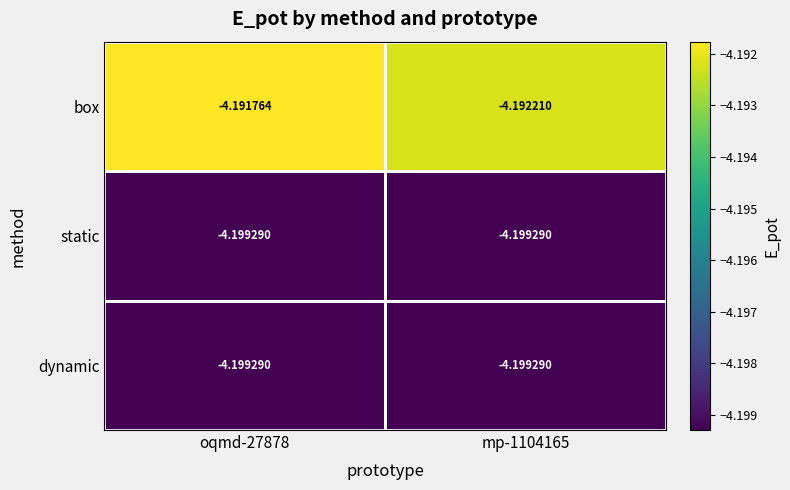

Between oqmd-27878 and mp-1104165, which series saw the biggest shift?

box